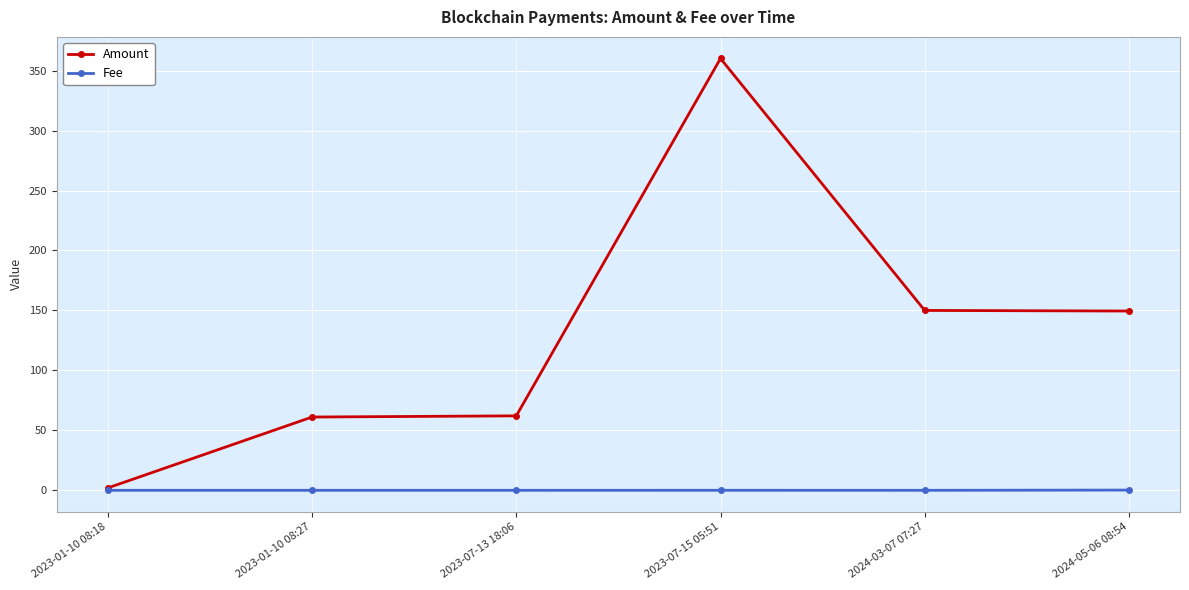

How many lines are shown in the chart?

2